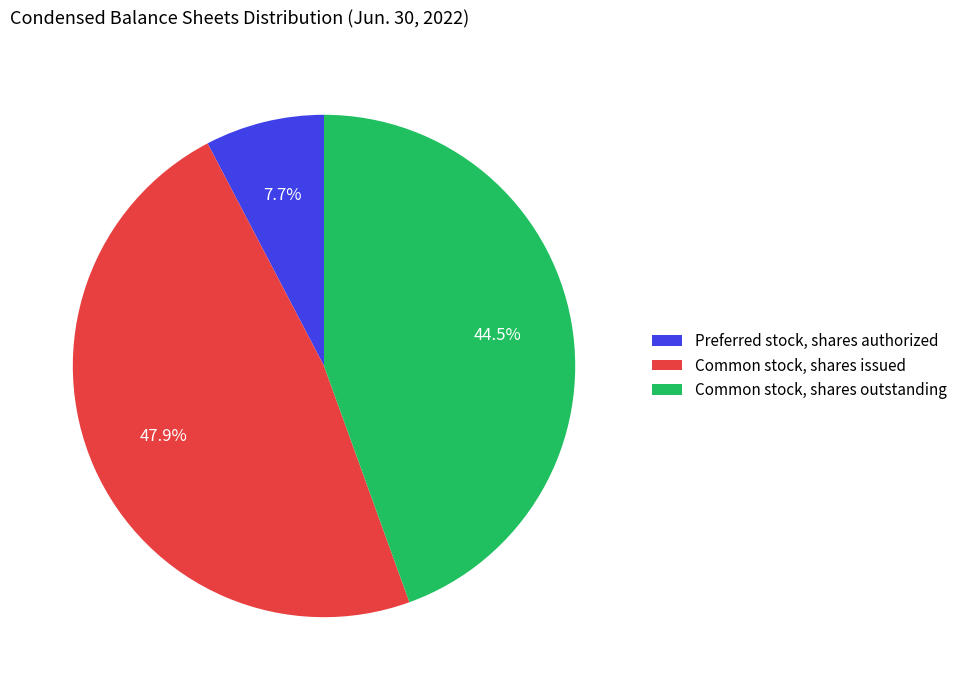

The Preferred stock, shares authorized slice represents 8% of the pie. True or false?

True